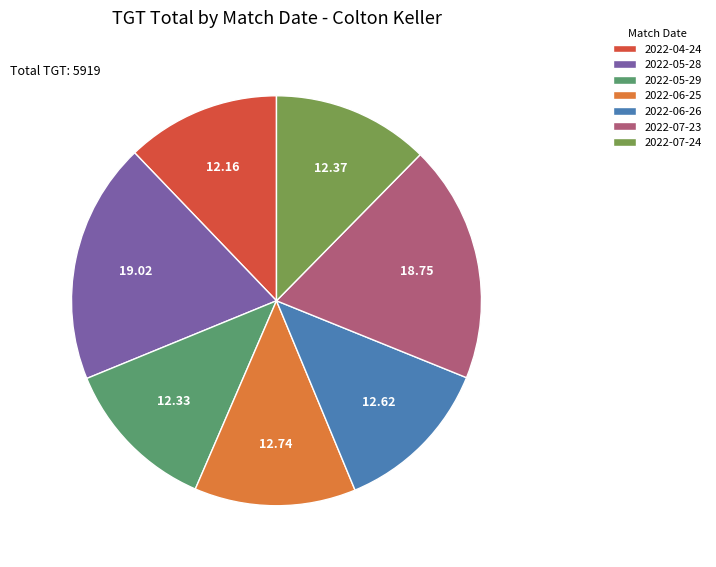

Does 2022-07-23 represent more than half of the total?

No